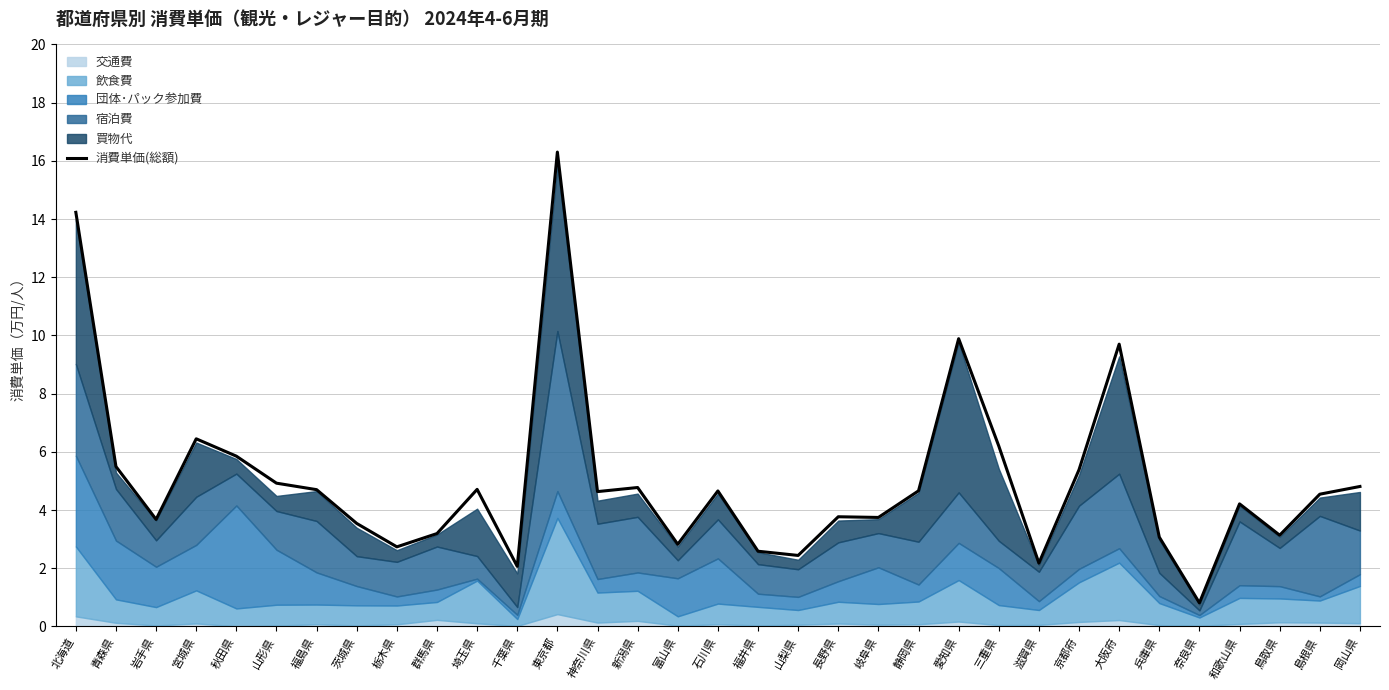

What position from the right is 富山県?

18